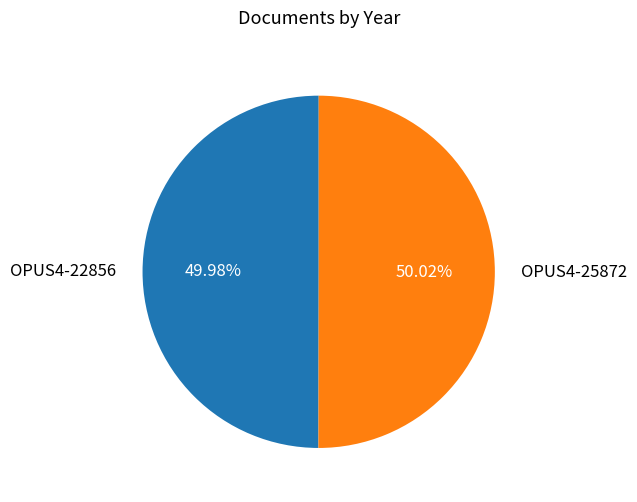

Is there a majority slice in this chart?

Yes